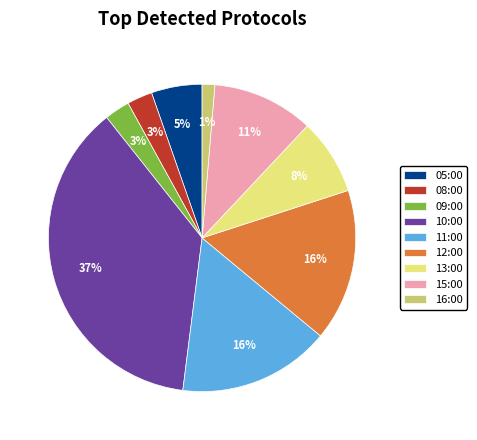

Is the sum of 10:00 and 09:00 greater than half?

No